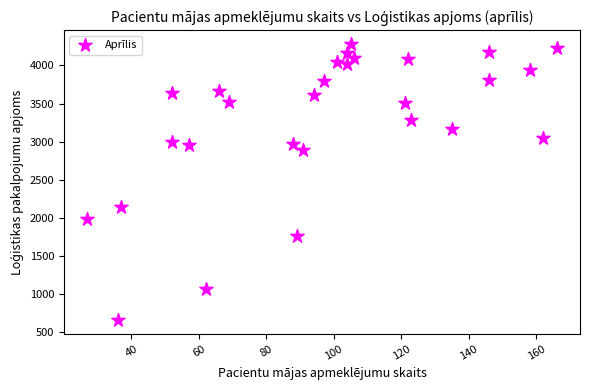

What Y value in the scatter plot is closest to 2470?

2144